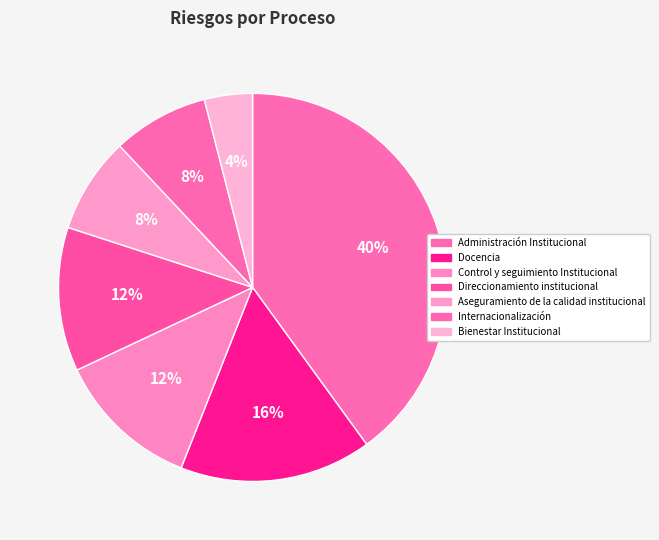

How many segments does this pie chart have?

7